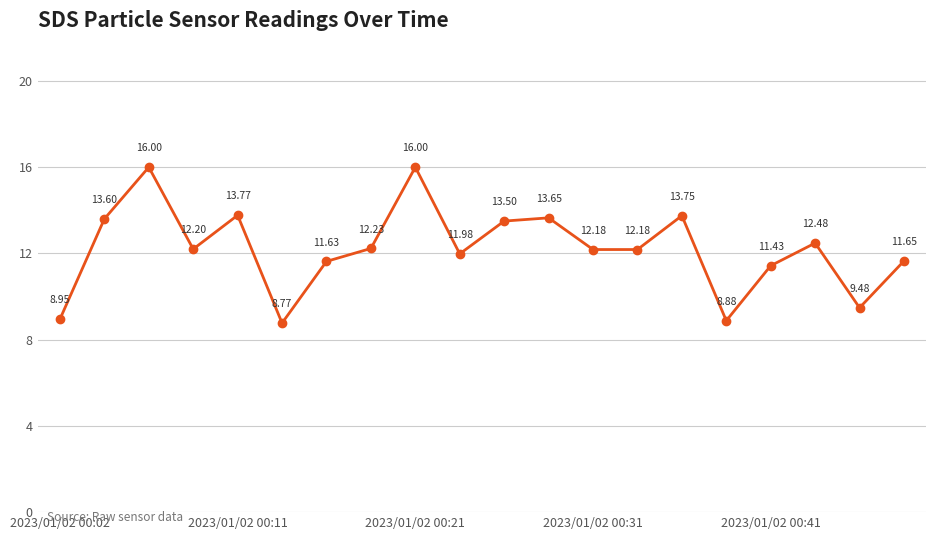

True or false: there are more than 2 points higher than both neighbors.

True